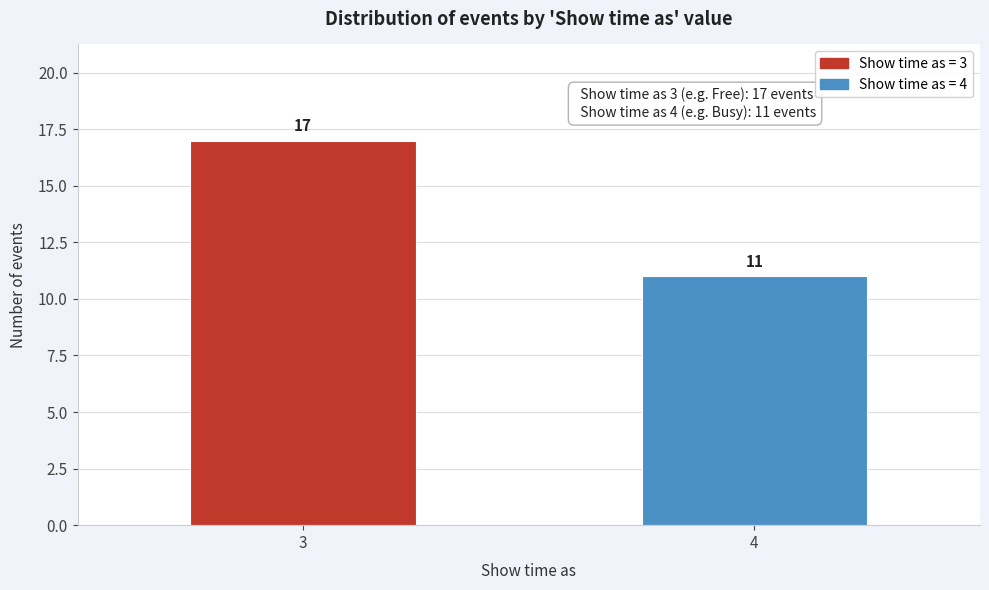

Reading left to right, extract all data points from this chart.

3=17	4=11